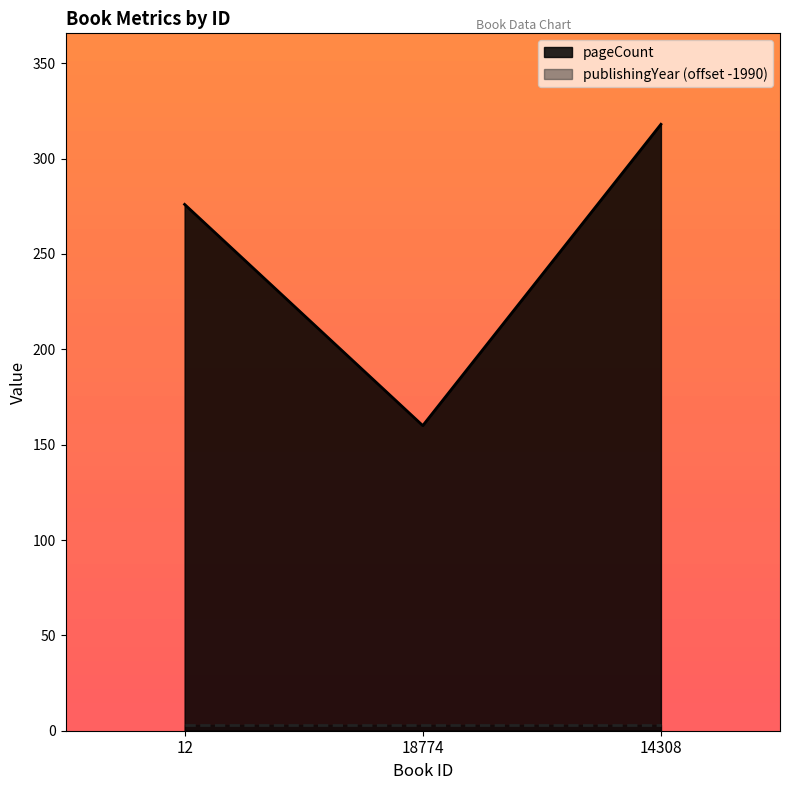

Reading right to left, list all the values displayed in this chart.

14308=318	18774=160	12=276